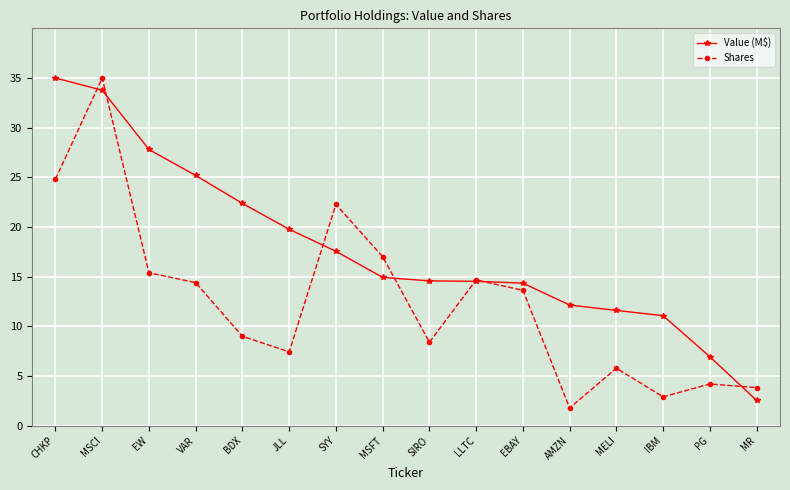

Read the Value (M$) value at EW.

27.8